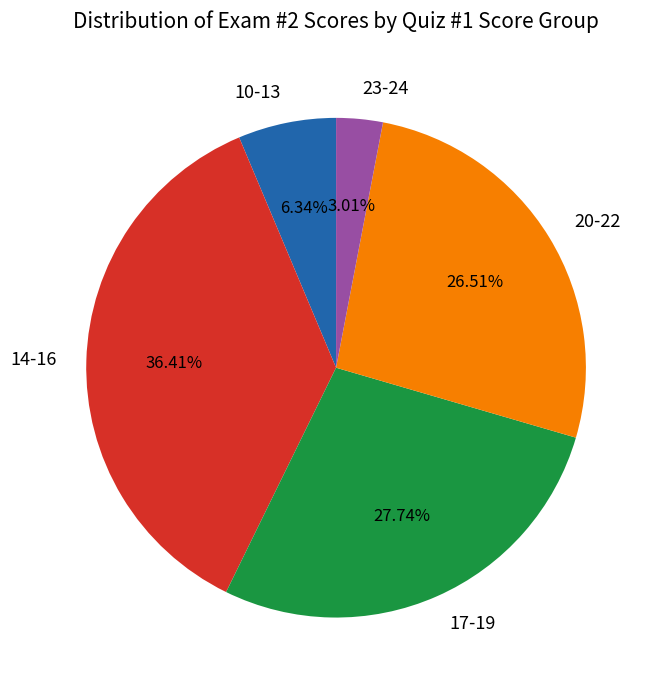

Which slice is the smallest?

23-24